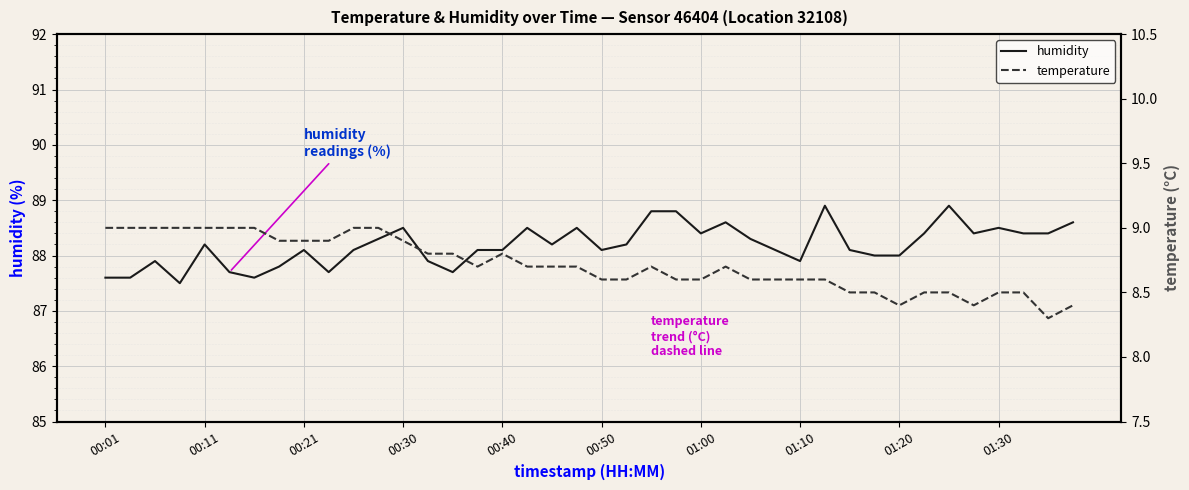

True or false: temperature and humidity cross at least once.

False